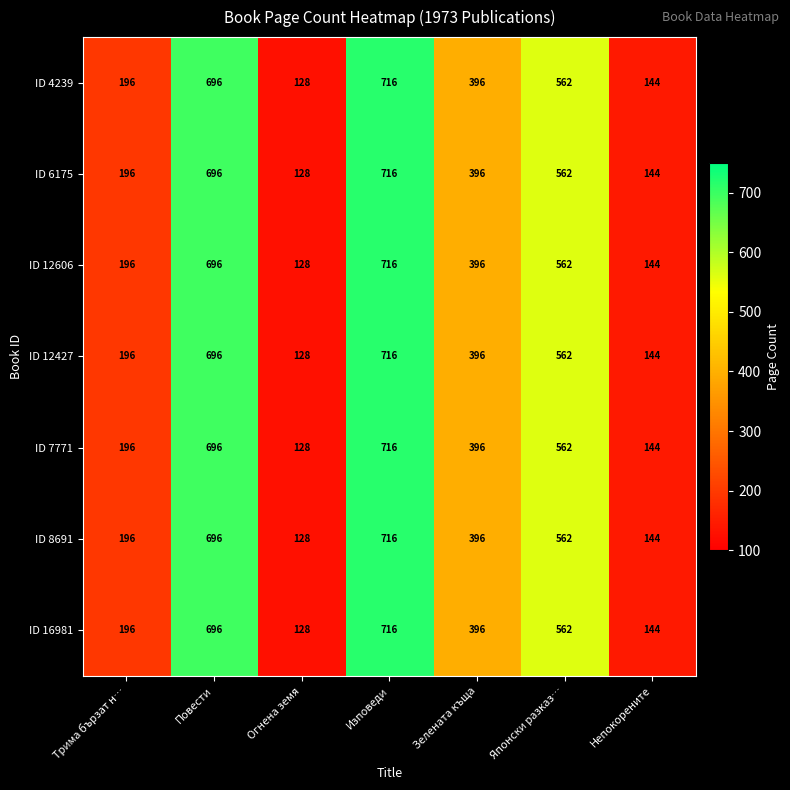

What is the highest value of the ID 16981 series?

716